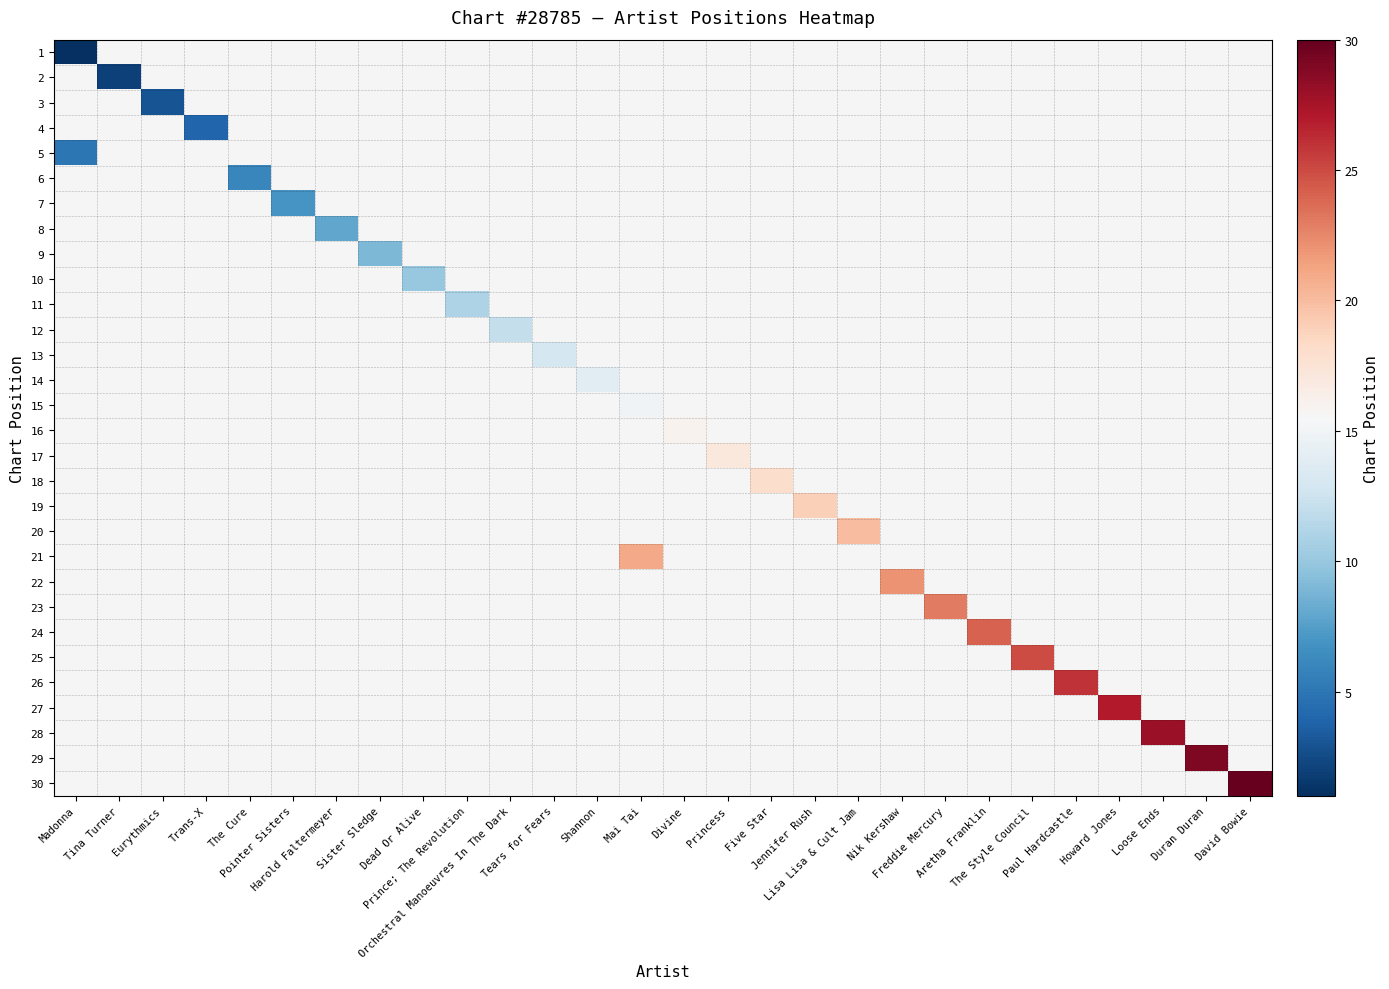

Is the value of 8 at Five Star greater than the value of 20 at Duran Duran?

No